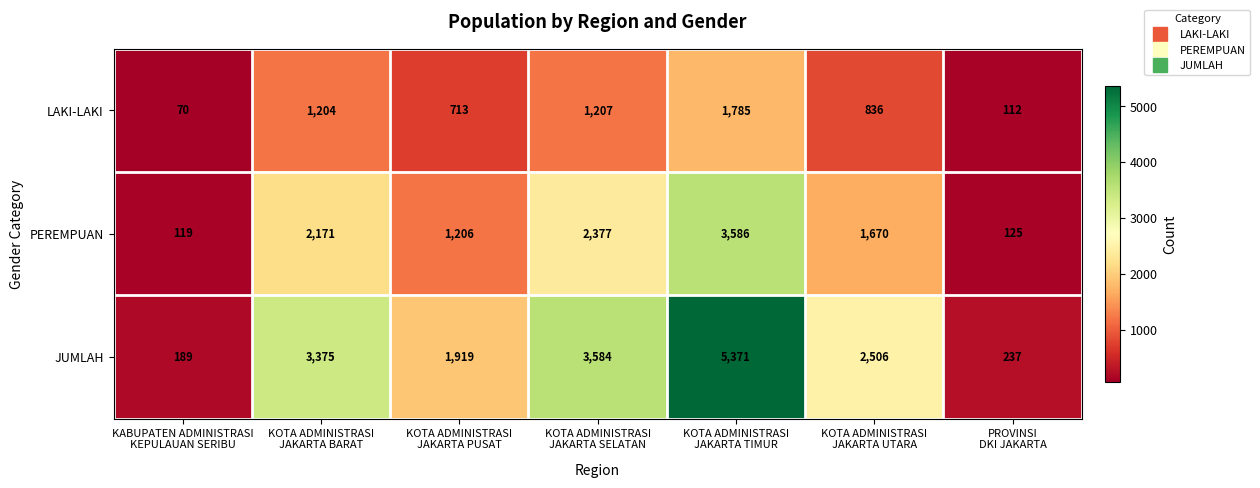

Rank the series by their average value, from lowest to highest.

LAKI-LAKI, PEREMPUAN, JUMLAH